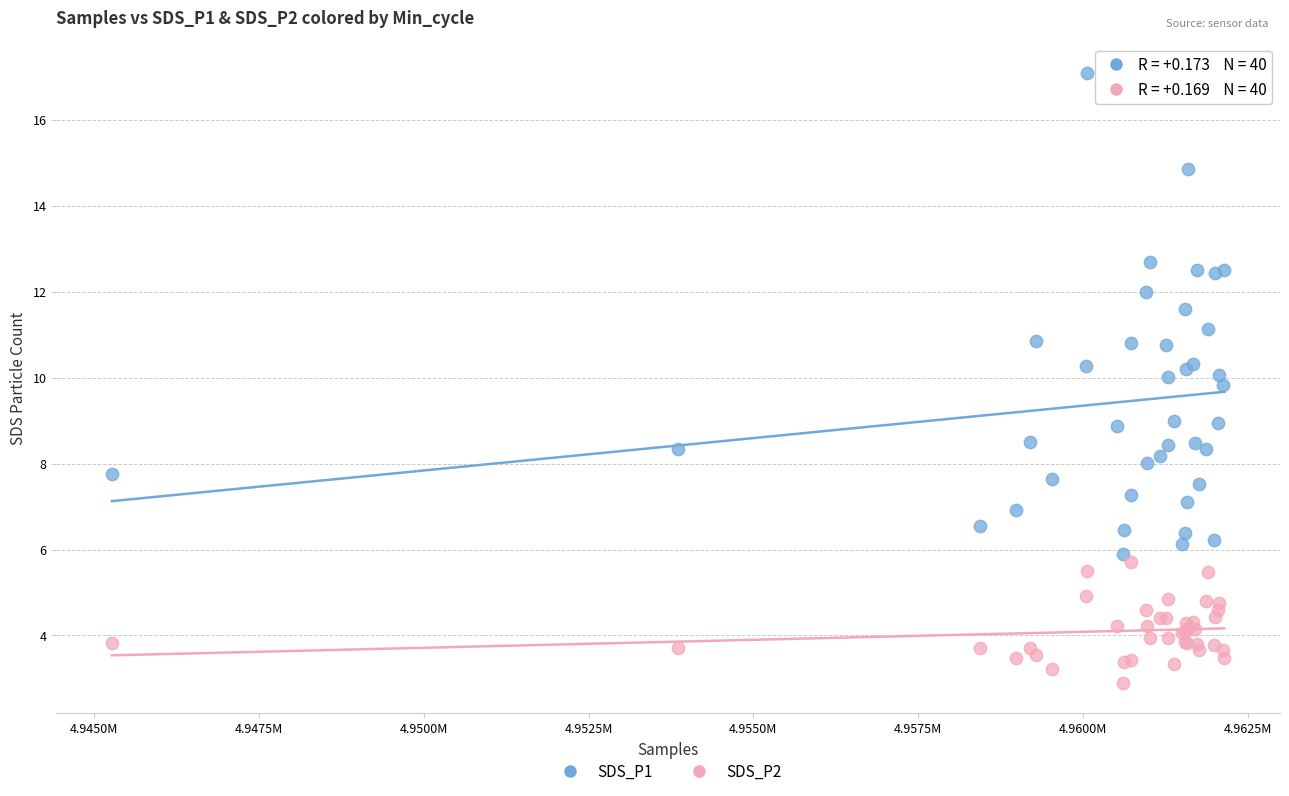

What are all the series names shown in the legend?

SDS_P1, SDS_P2